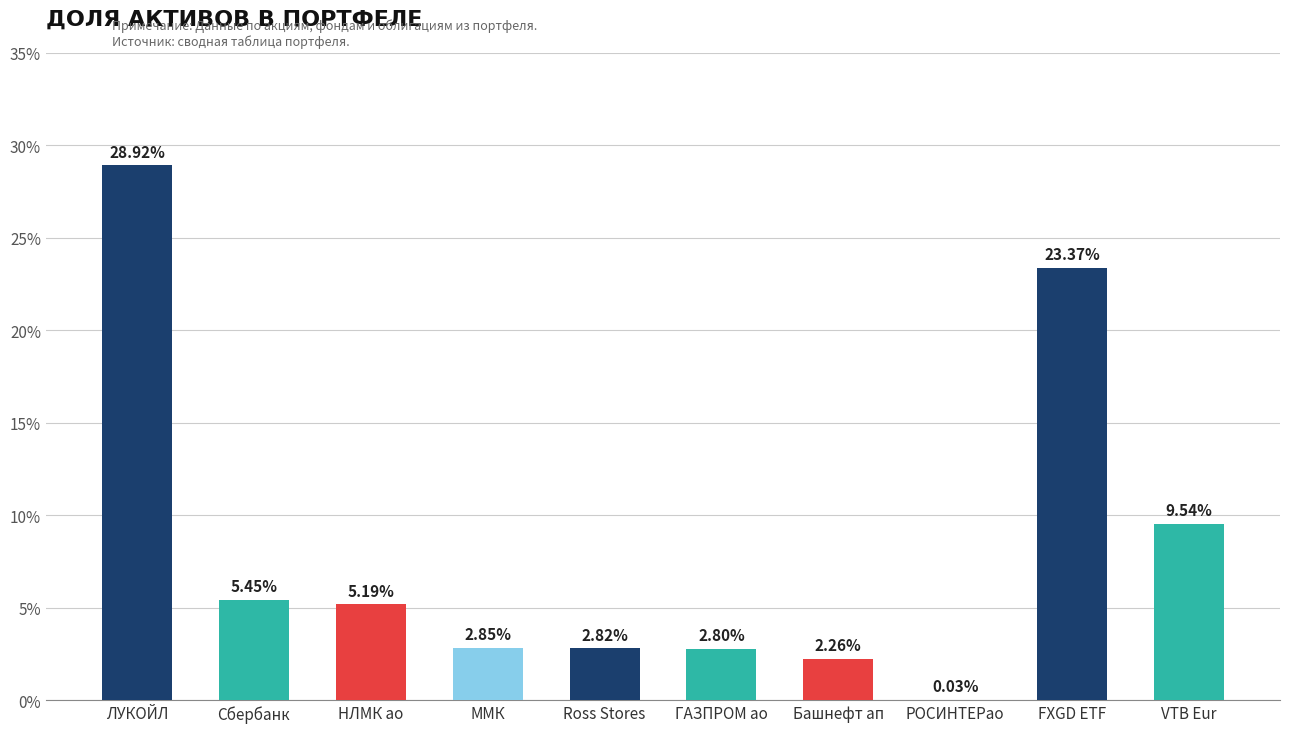

What position from the left is ГАЗПРОМ ао?

6